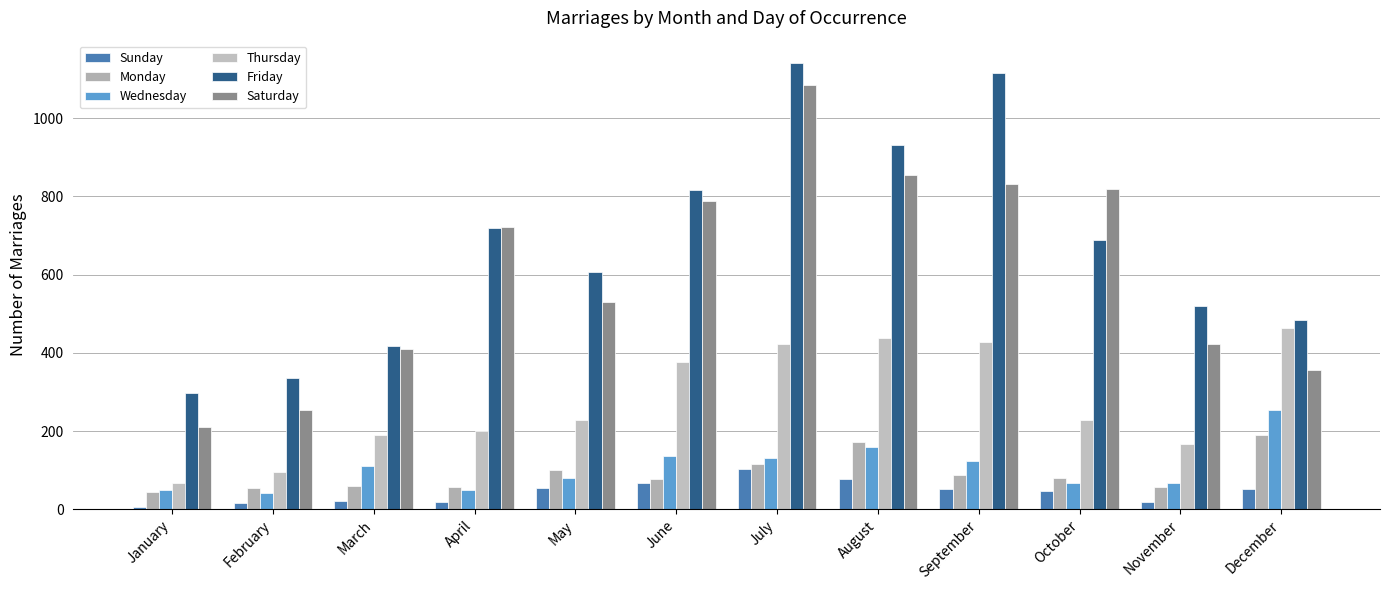

Count the number of data series in this chart.

6